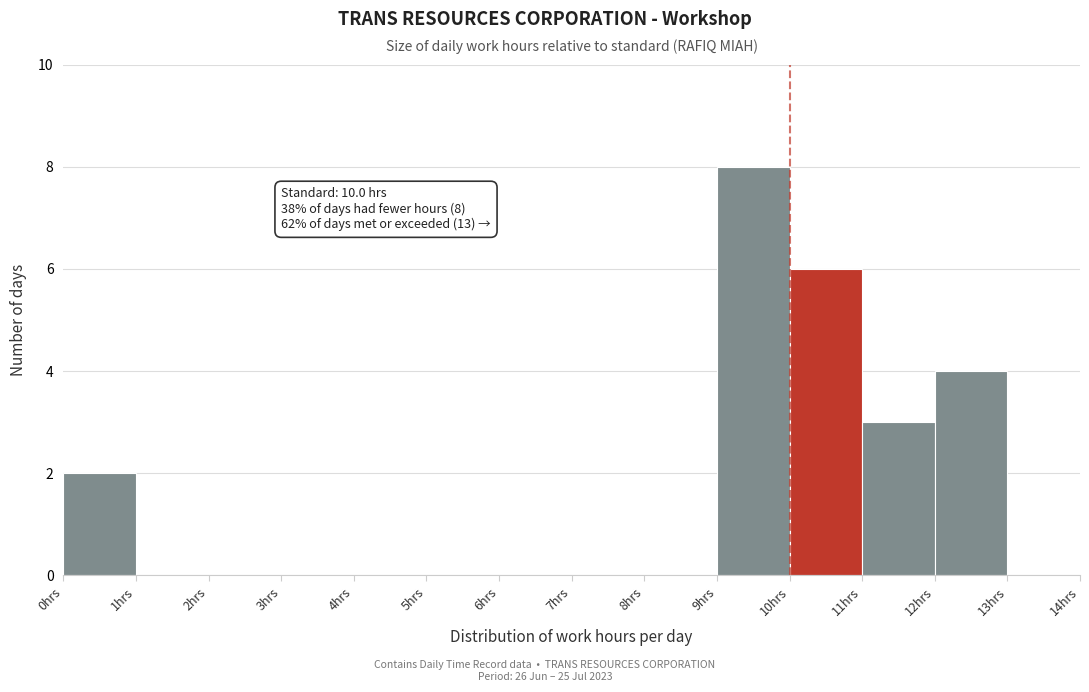

Over which range of the x-axis is the bar tallest?

9 to 10